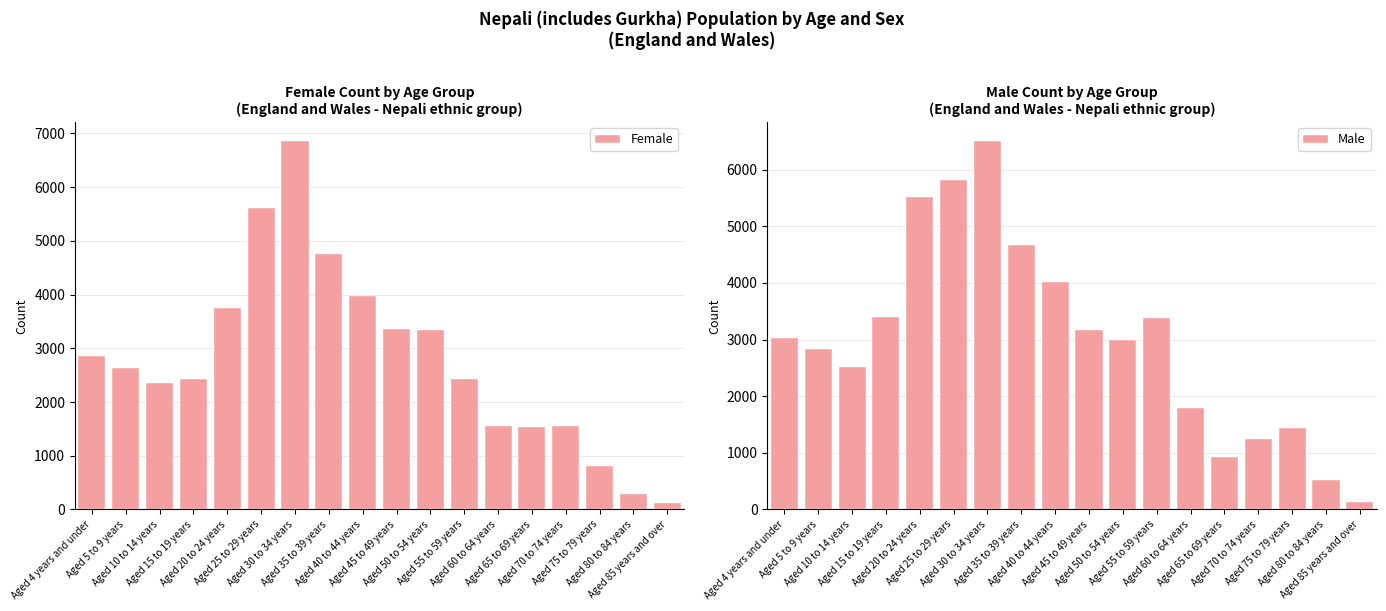

True or false: Male has a value of 2517 at Aged 10 to 14 years.

True